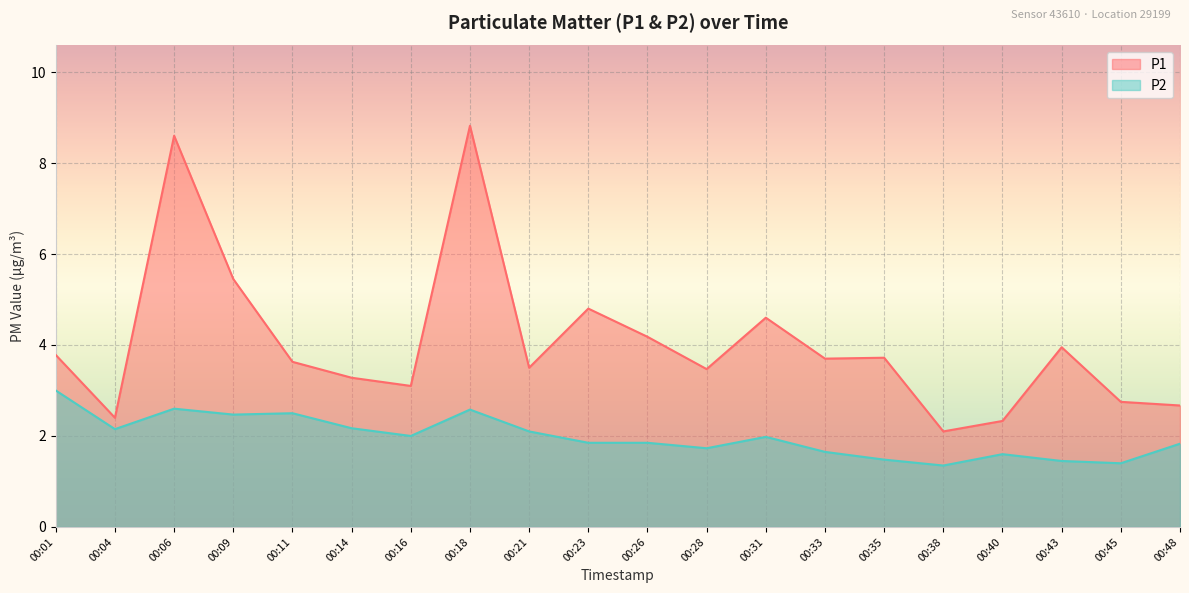

True or false: P2 and P1 intersect in this chart.

False